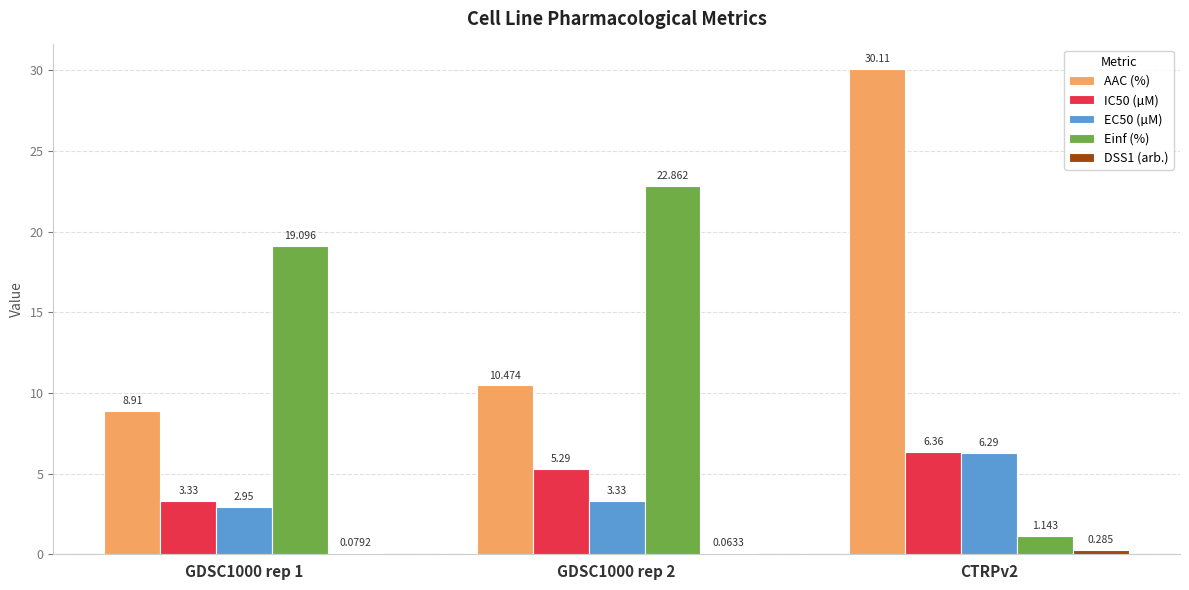

Does the chart contain stacked bars?

No